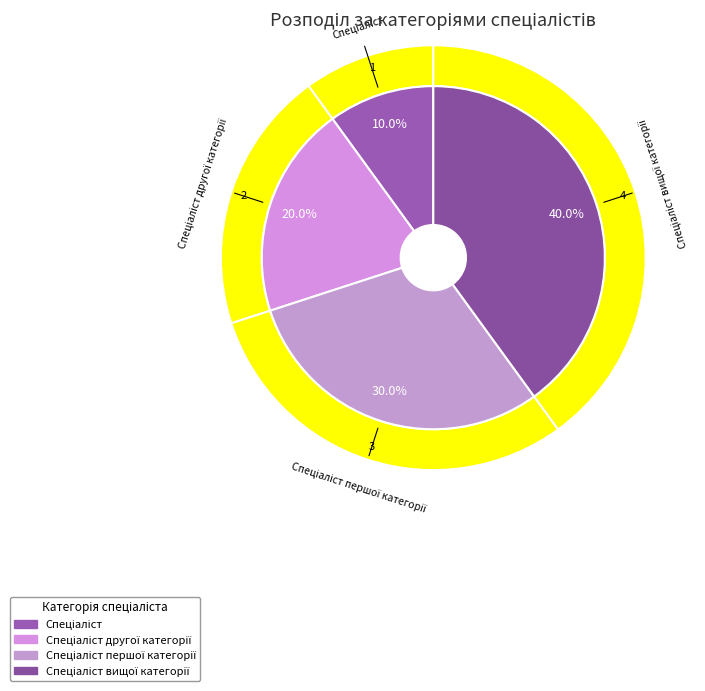

Do Спеціаліст другої категорії and Спеціаліст together represent more than half of the pie?

No